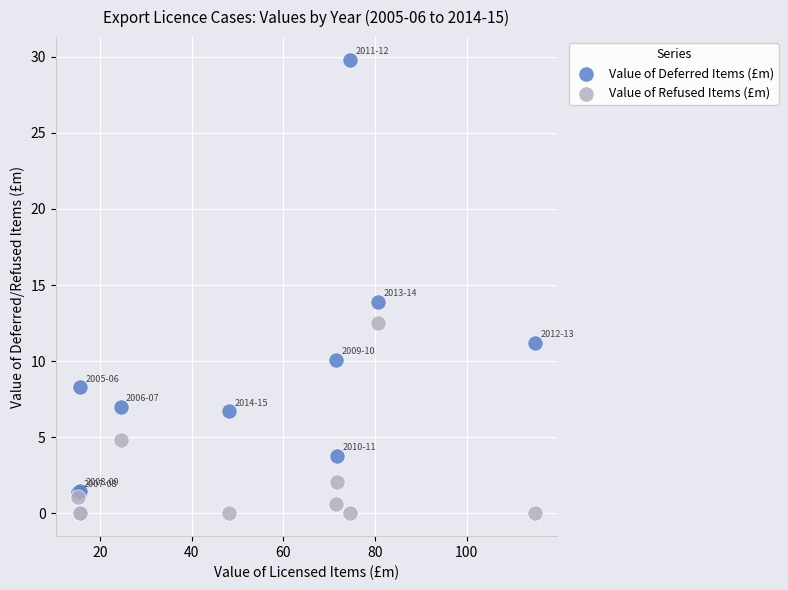

Which series has the largest Y range (max minus min)?

Value of Deferred Items (£m)